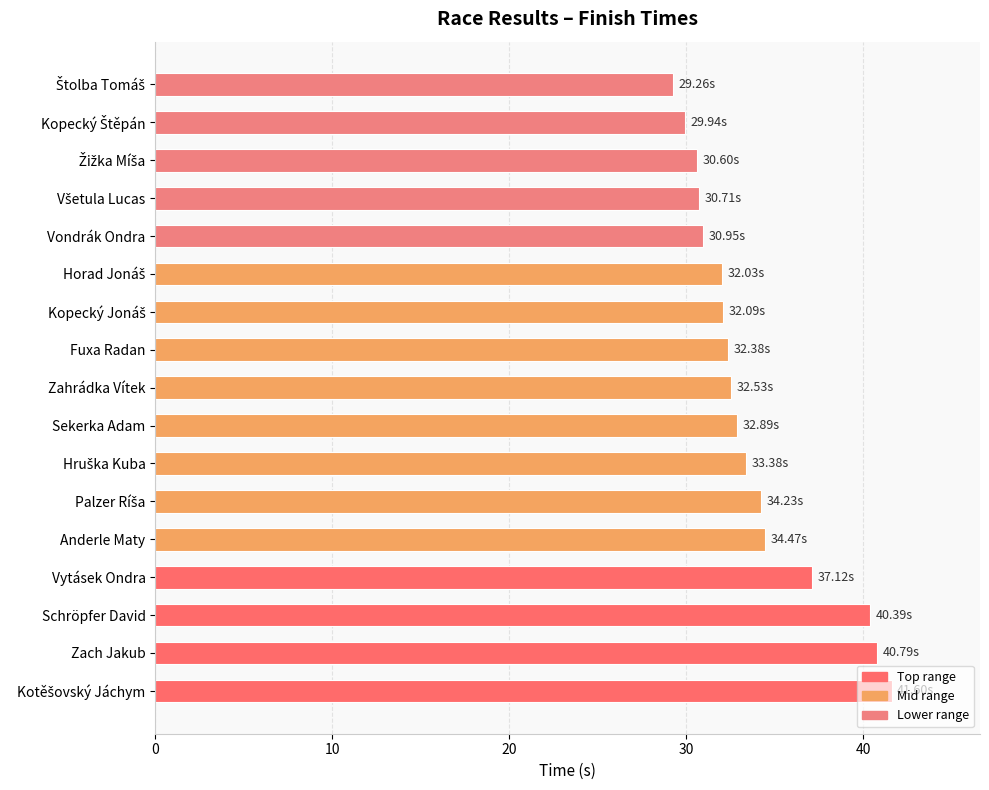

What is the difference between the maximum and minimum values?

12.3